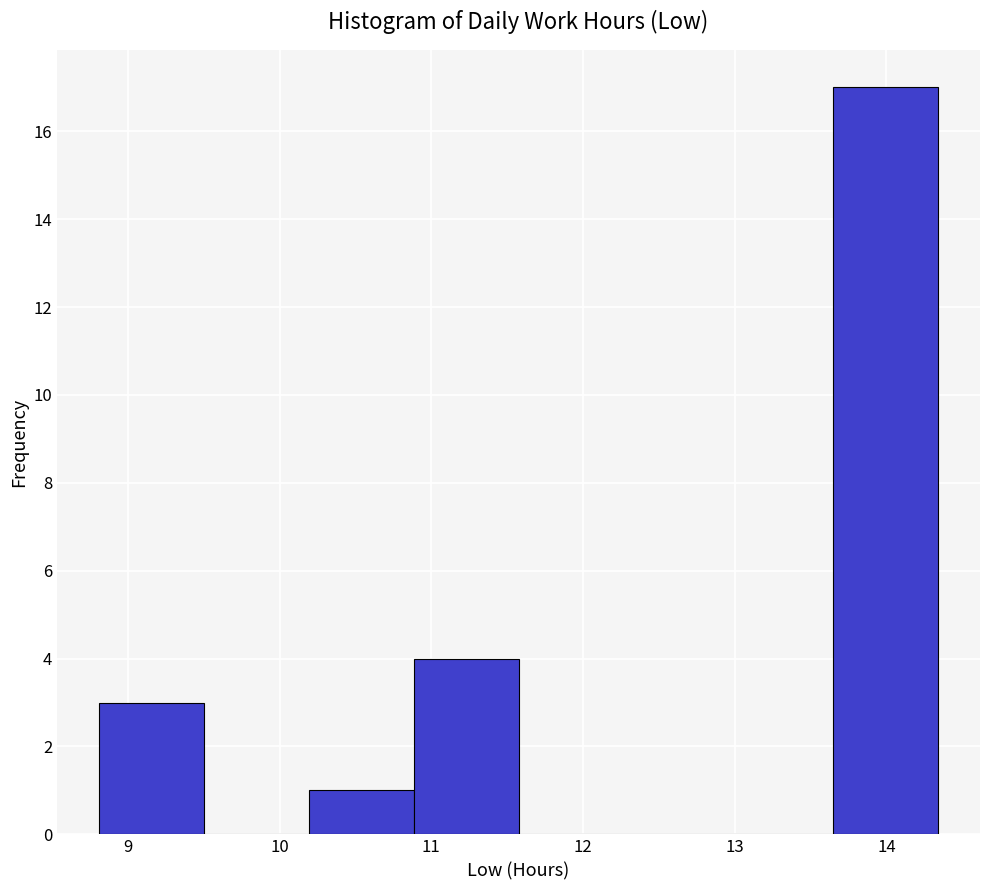

Over which range of the x-axis is the bar tallest?

13.6 to 14.3